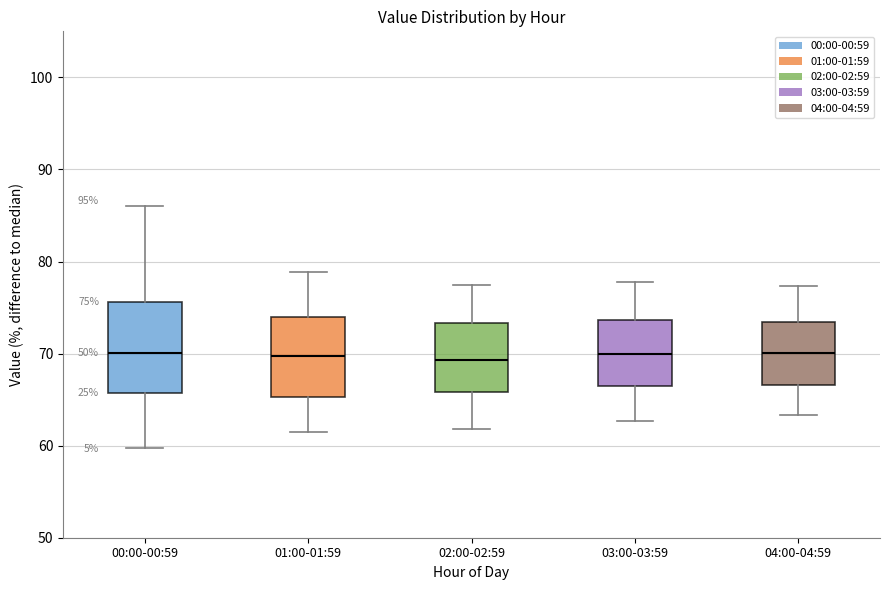

Which box is the tallest, from its lower edge to its upper edge?

00:00-00:59